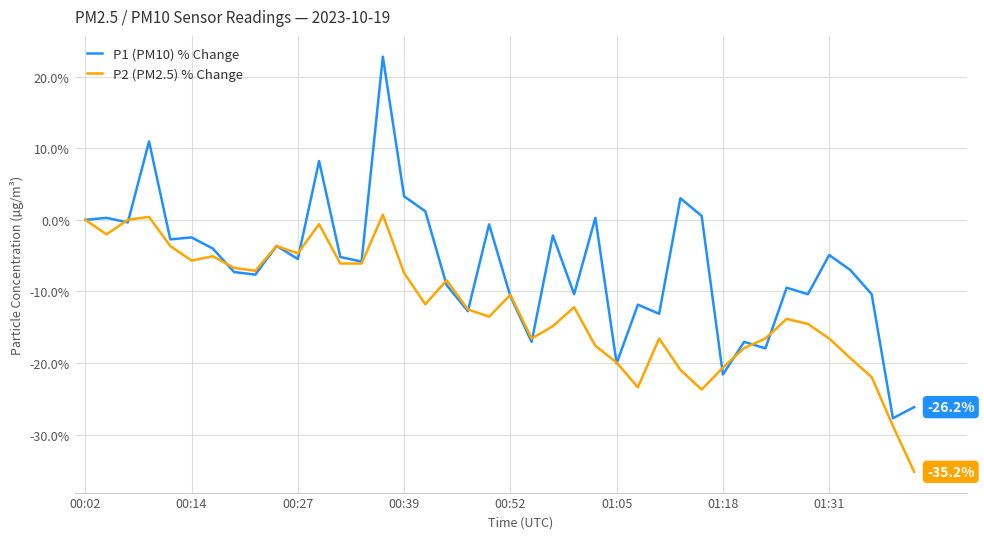

What are all the series names shown in the legend?

P1 (PM10) % Change, P2 (PM2.5) % Change